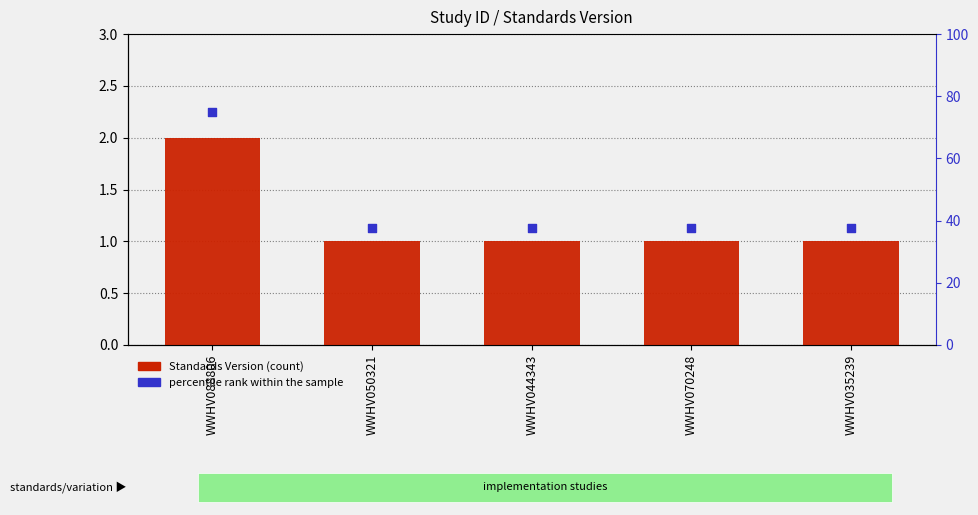

What is the total value across all series at WWHV050321?

38.5